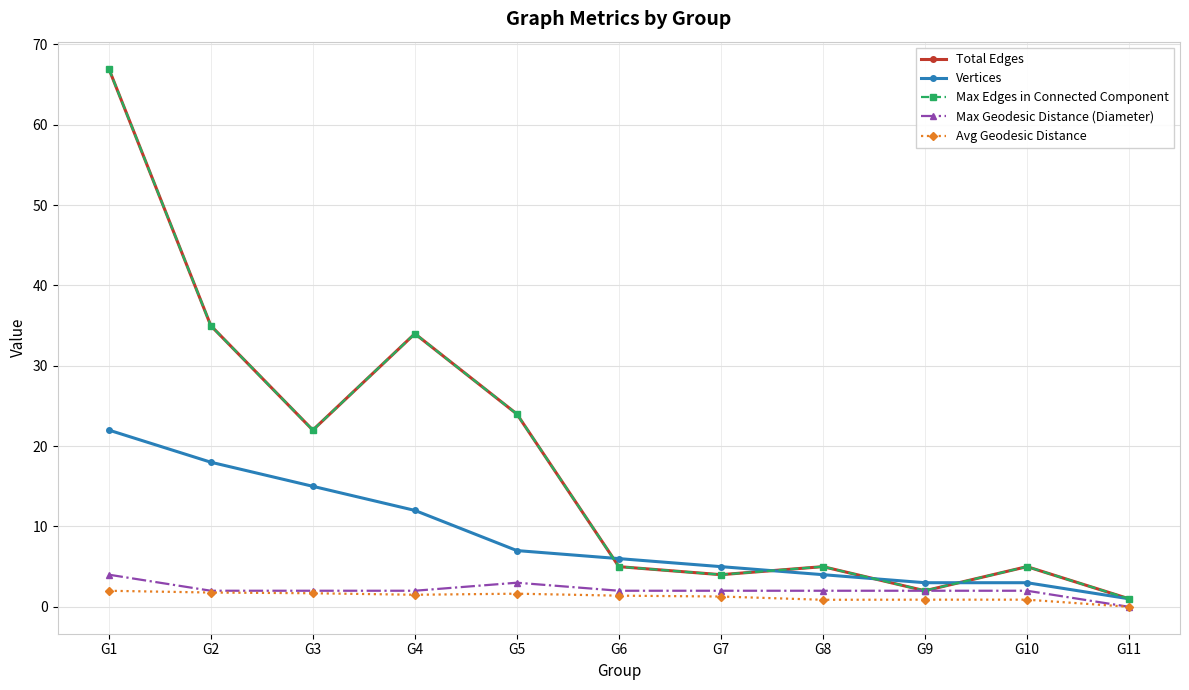

Is this an area chart (filled region under the line)?

No